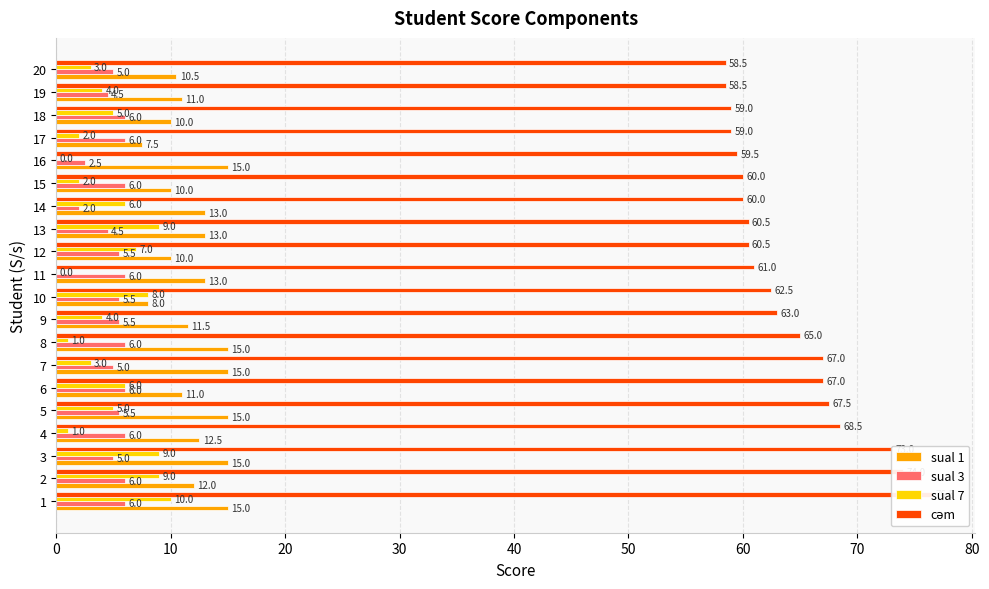

At 20, list the series in order from largest to smallest.

cəm, sual 1, sual 3, sual 7